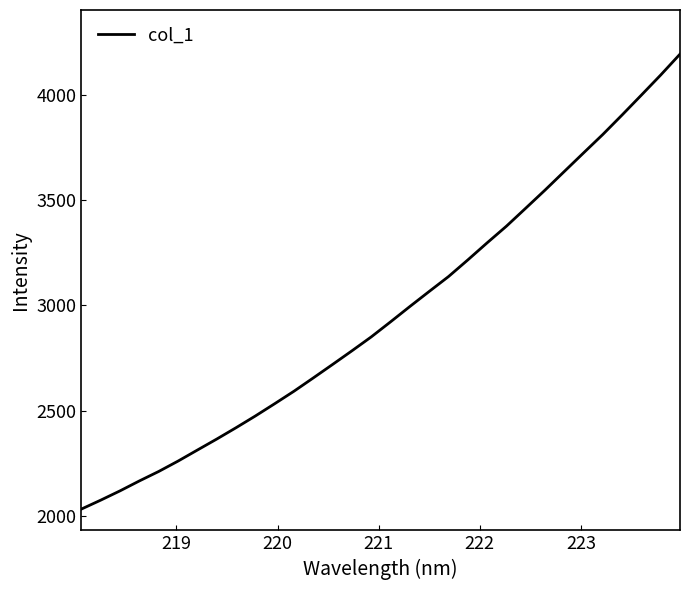

What is the greatest value displayed?

4194.1